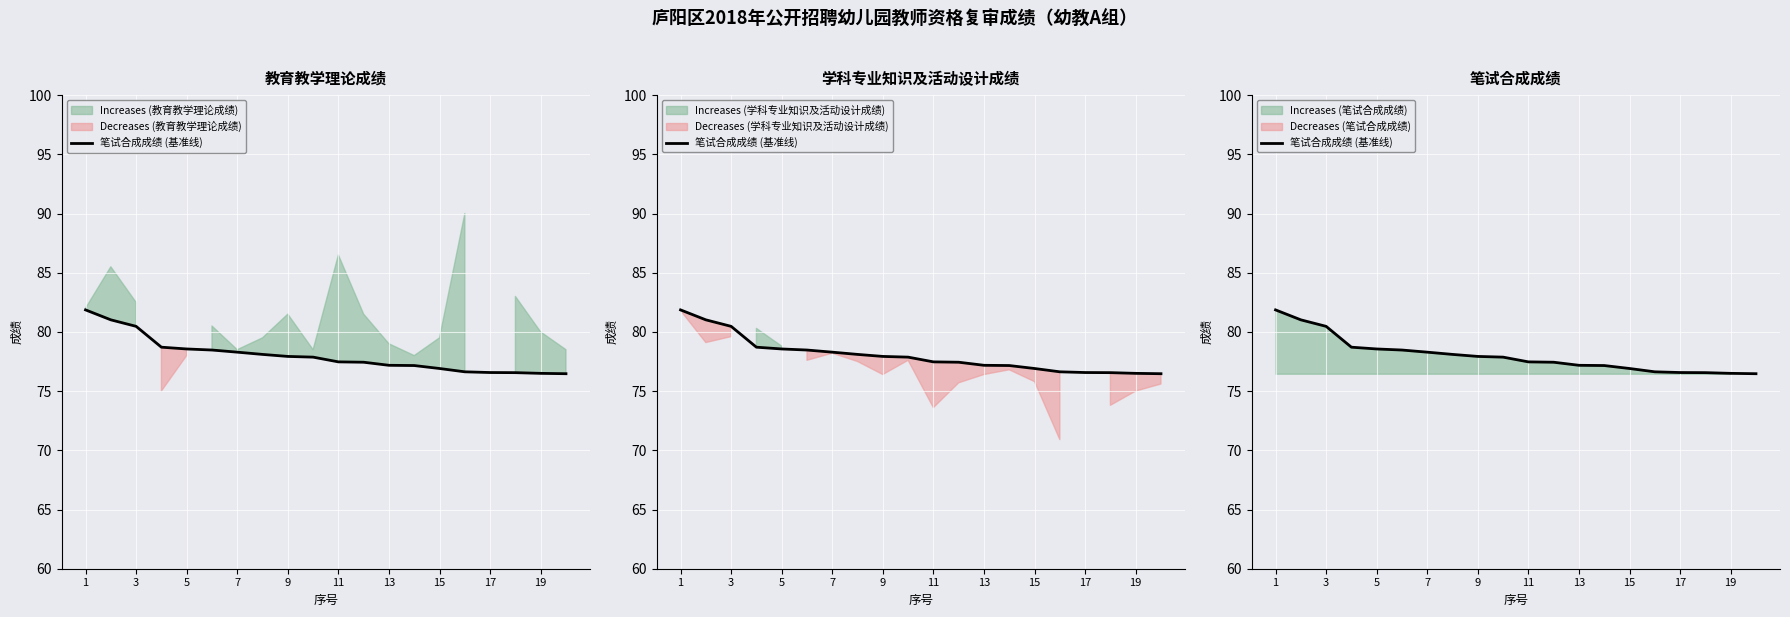

What is the value of the 8th point from the left?

78.1